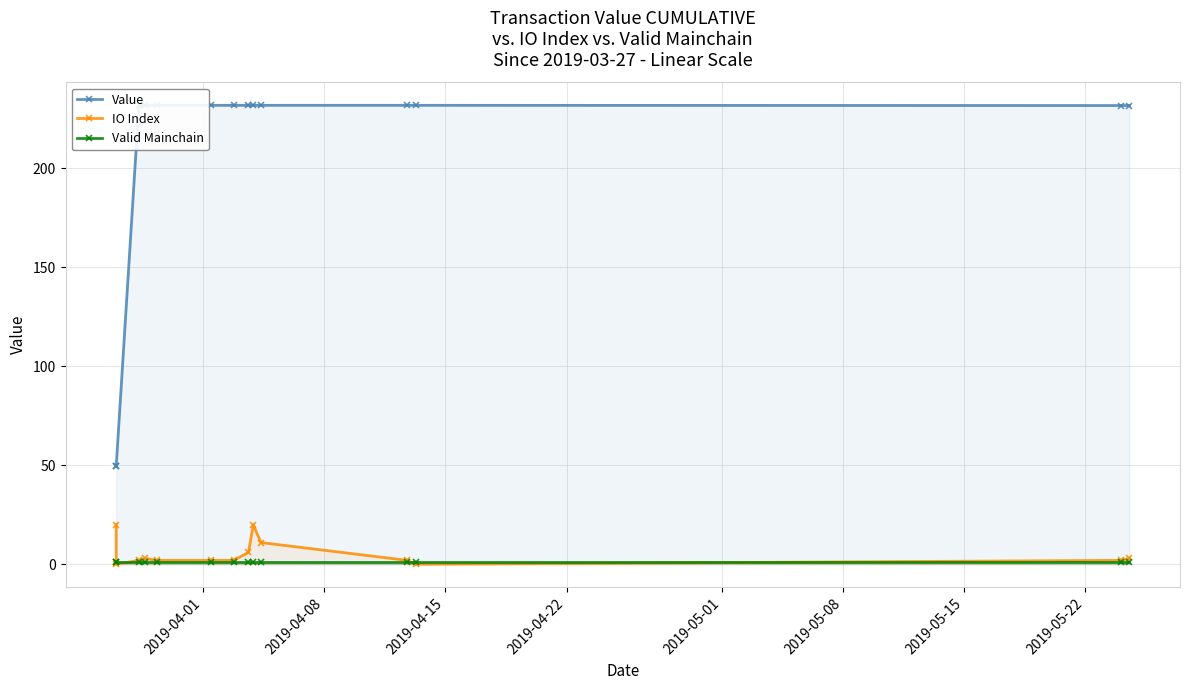

Which series has the widest spread of values?

Value